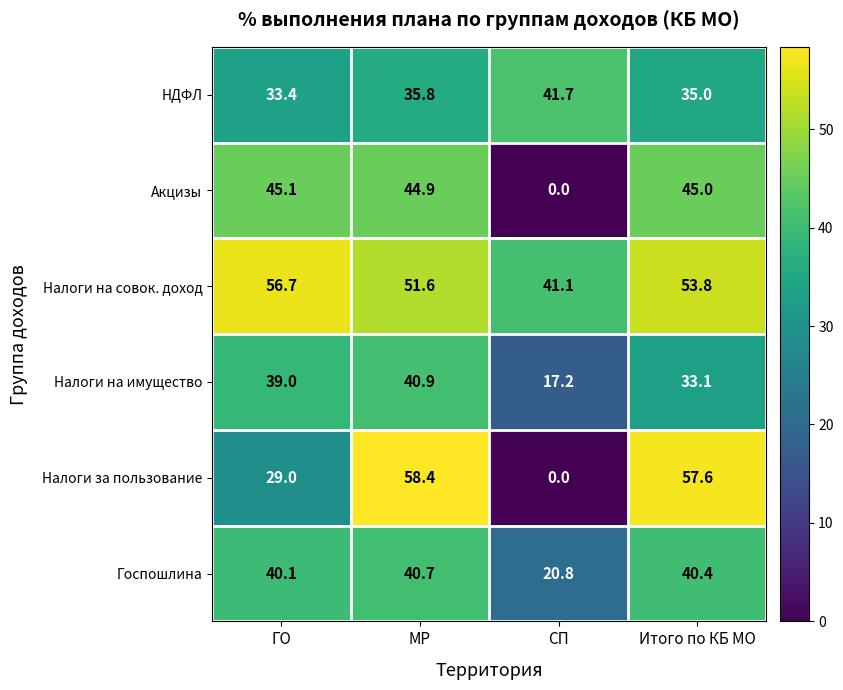

At which category is the sum across all series the highest?

МР